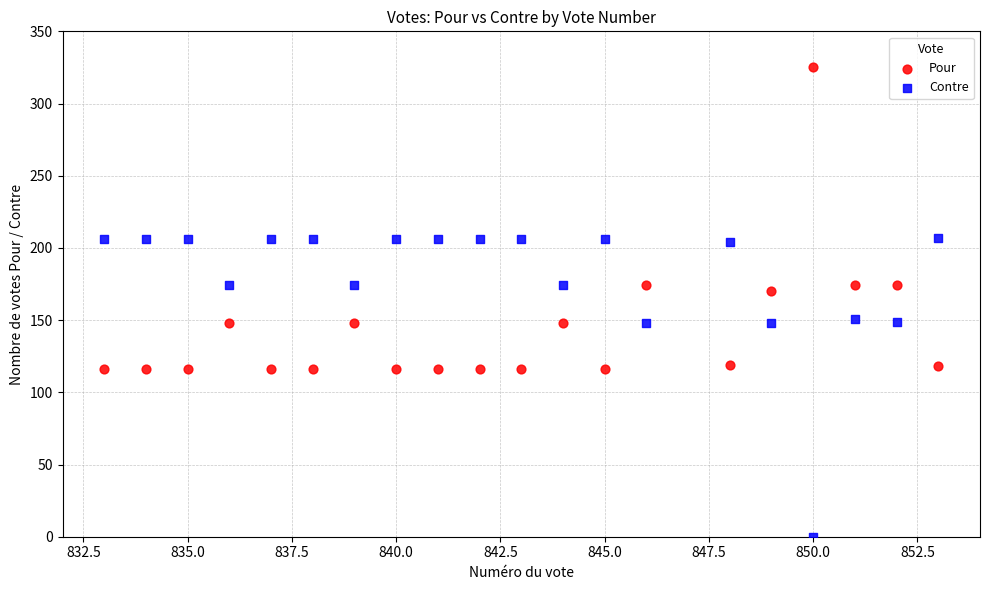

What is the X range (max minus min) for the scatter plot?

20